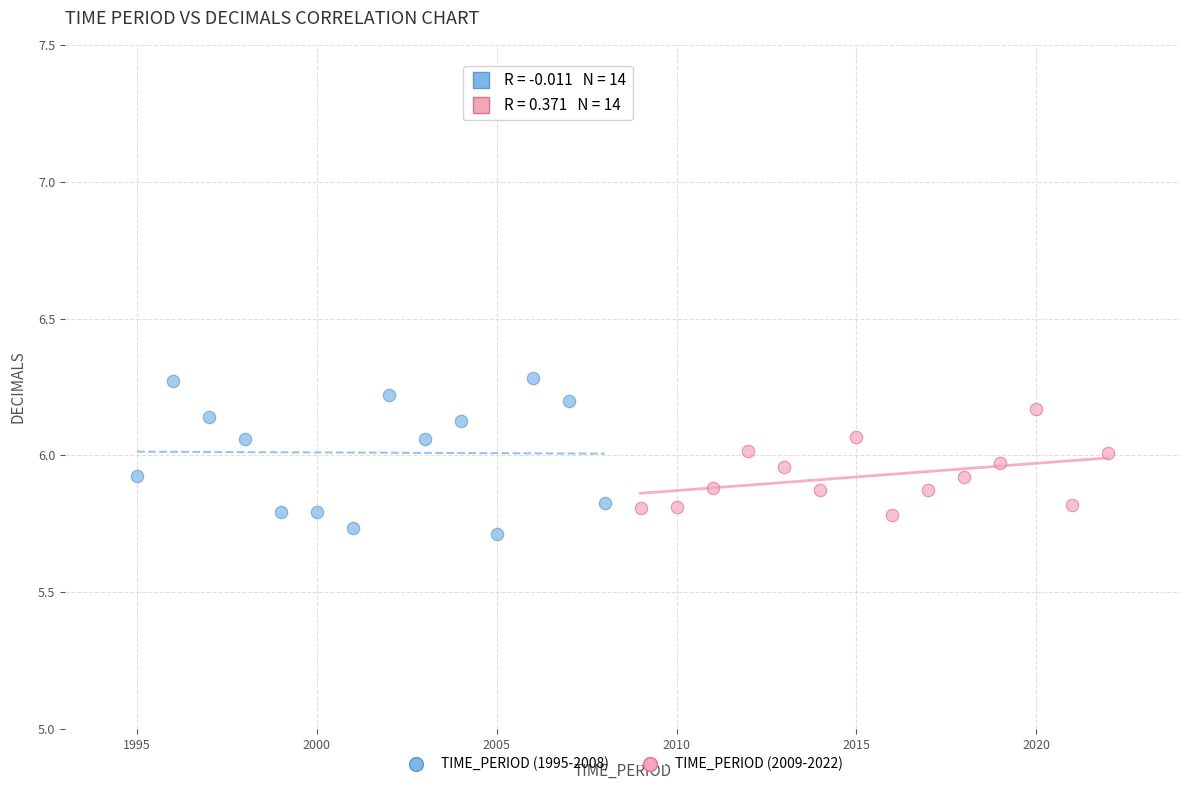

Which series has the widest spread of Y values?

TIME_PERIOD (1995-2008)